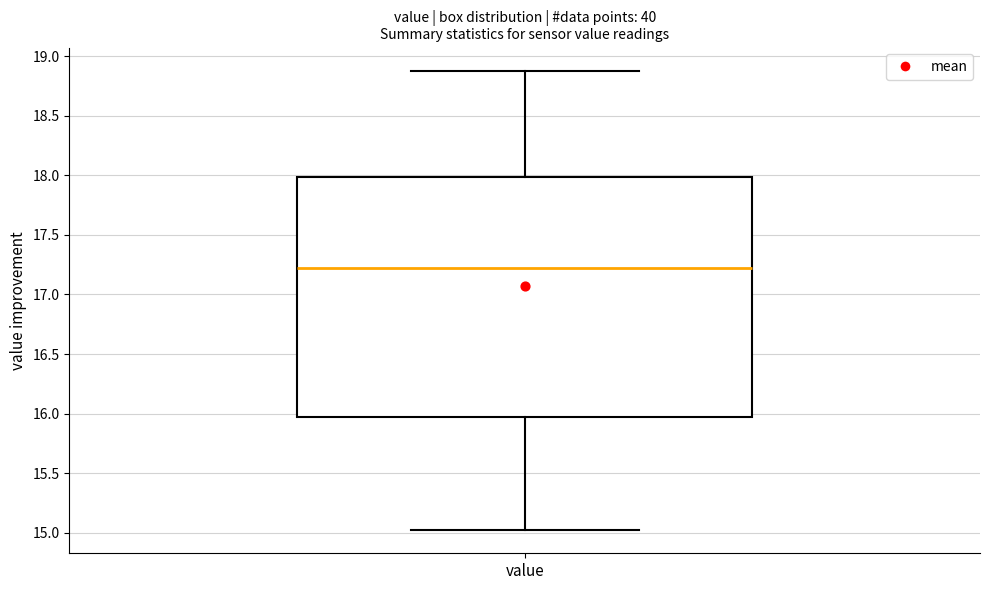

Read this box plot against the y-axis: the position of the median line, the range covered by the box, and the ends of both whiskers. The values are not printed on the chart, so give them approximately, as read against the axis.

median 17.25, box 15.95 to 18.00, whiskers 15.00 to 18.90